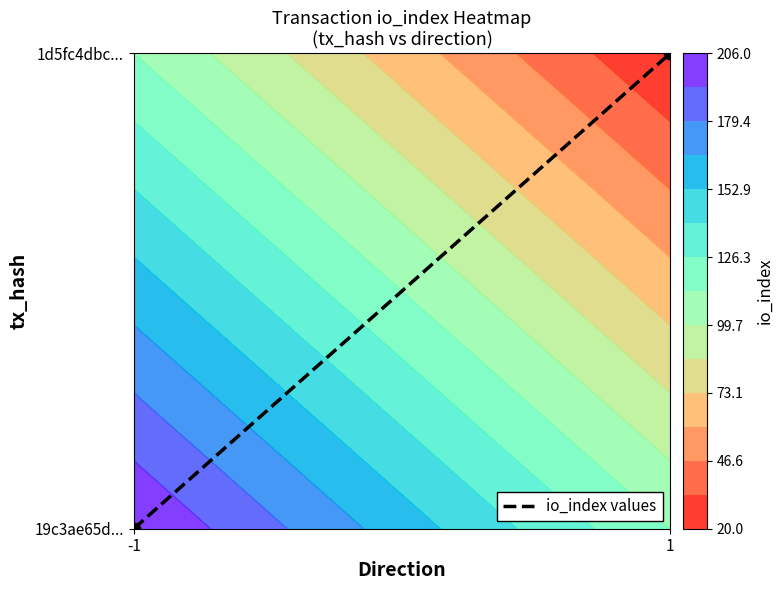

True or false: the data shows 1 at 1.

True